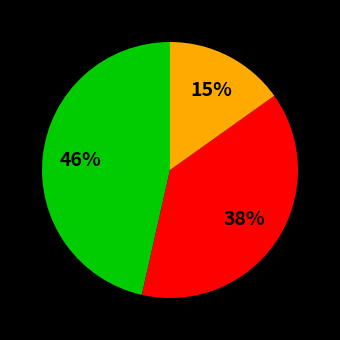

Does any single category account for the majority?

No